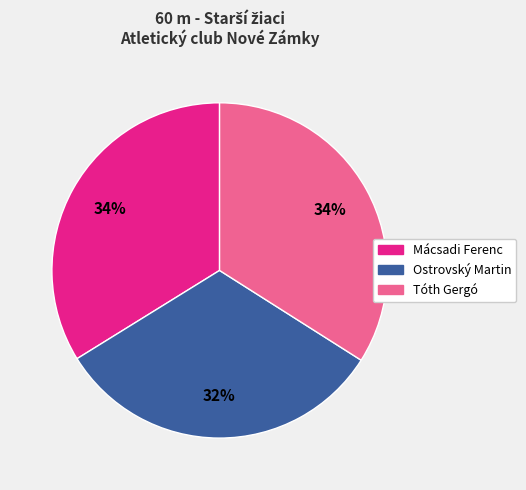

Is it true that Ostrovský Martin is 32% of the pie?

True